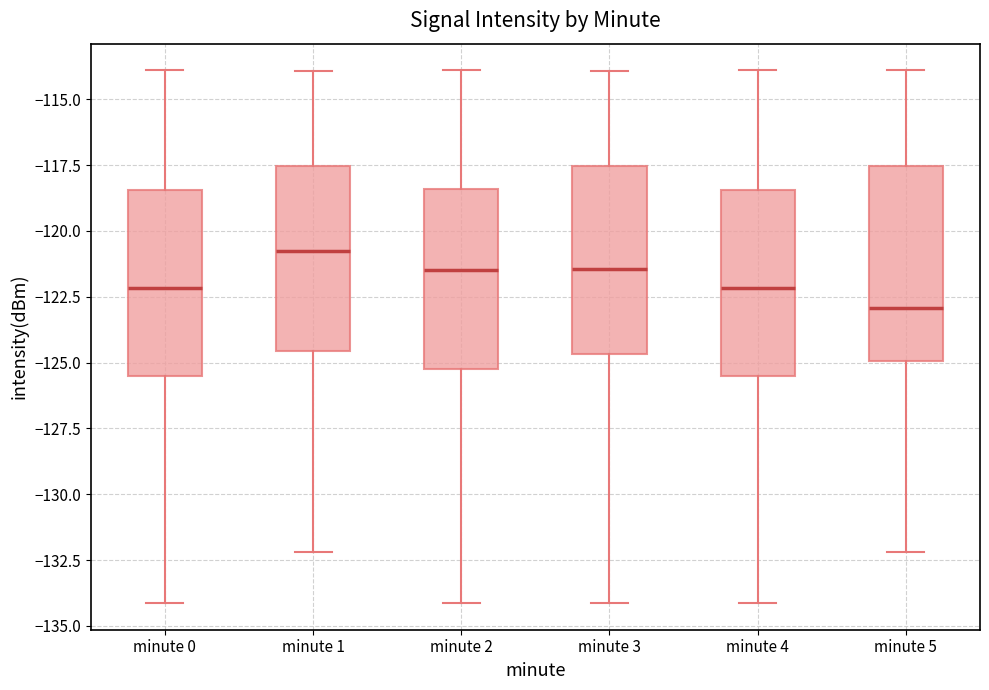

Reading left to right, read every box against the y-axis: the position of its median line, the range the box covers, and the ends of its whiskers. The values are not printed on the chart, so give them approximately, as read against the axis.

minute 0: median -122.0, box -125.5 to -118.5, whiskers -134.0 to -114.0
minute 1: median -121.0, box -124.5 to -117.5, whiskers -132.0 to -114.0
minute 2: median -121.5, box -125.0 to -118.5, whiskers -134.0 to -114.0
minute 3: median -121.5, box -124.5 to -117.5, whiskers -134.0 to -114.0
minute 4: median -122.0, box -125.5 to -118.5, whiskers -134.0 to -114.0
minute 5: median -123.0, box -125.0 to -117.5, whiskers -132.0 to -114.0